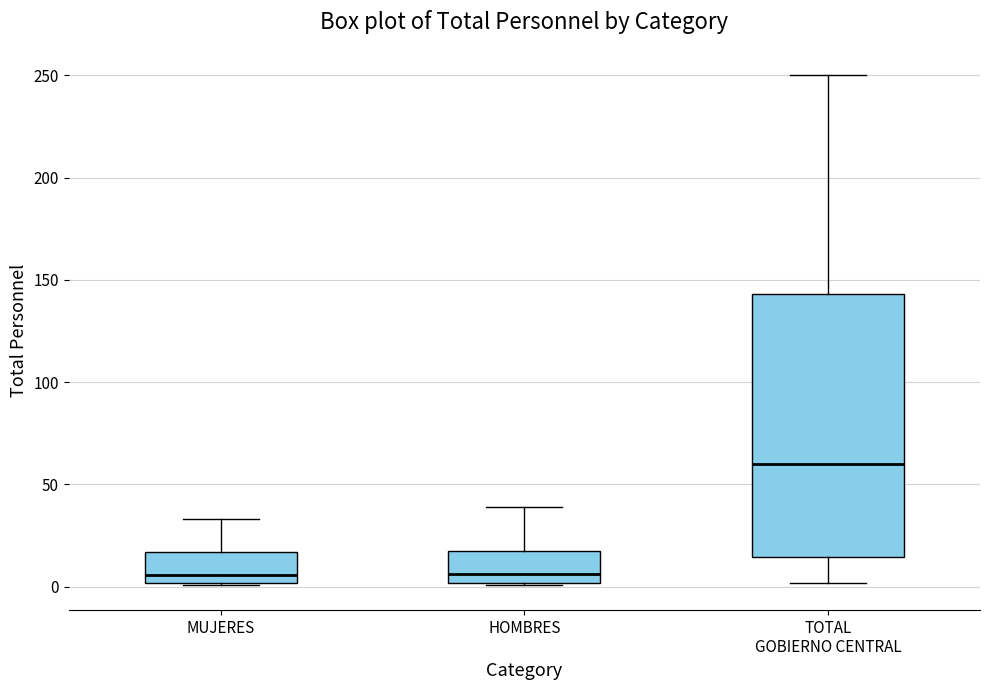

Reading left to right, read every box against the y-axis: the position of its median line, the range the box covers, and the ends of its whiskers. The values are not printed on the chart, so give them approximately, as read against the axis.

MUJERES: median 5, box 0 to 15, whiskers 0 to 35
HOMBRES: median 5, box 0 to 20, whiskers 0 to 40
TOTAL GOBIERNO CENTRAL: median 60, box 15 to 145, whiskers 0 to 250